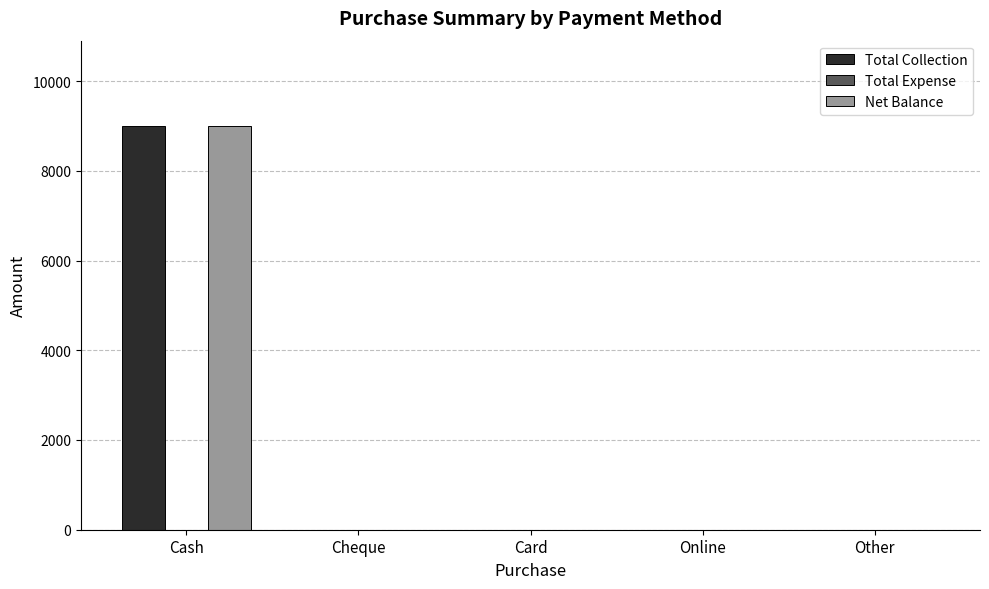

Count the number of data series in this chart.

2